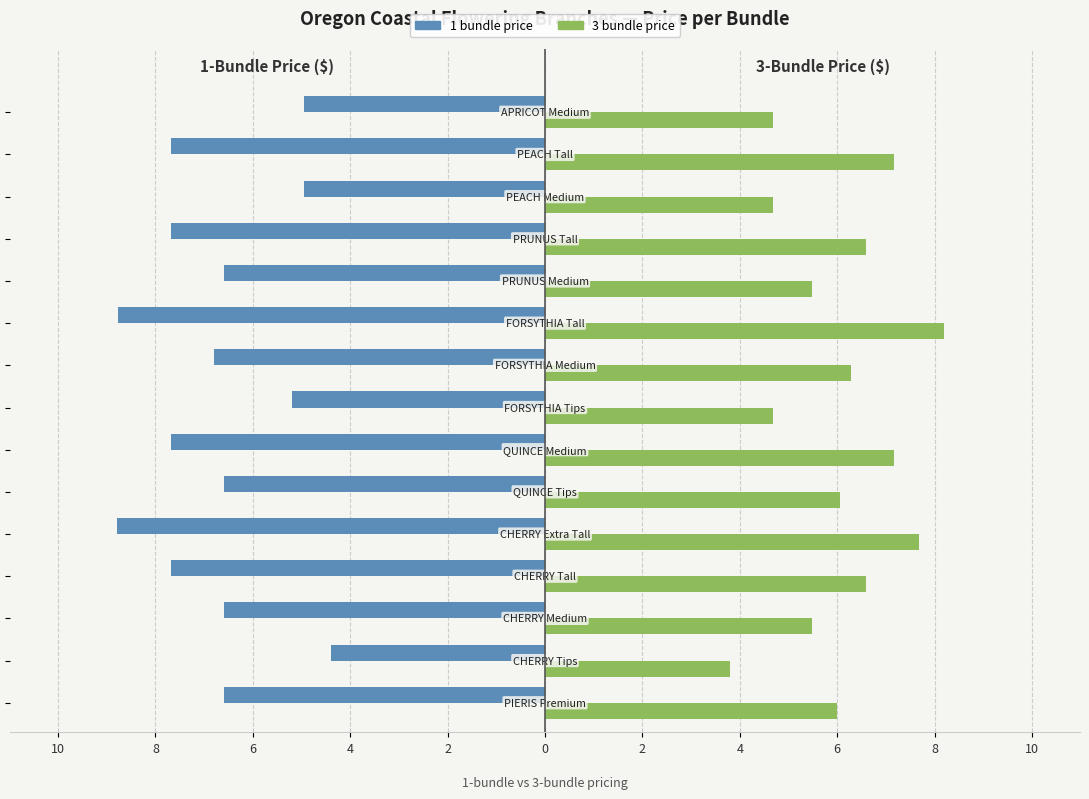

What are all the series names shown in the legend?

1 bundle price, 3 bundle price